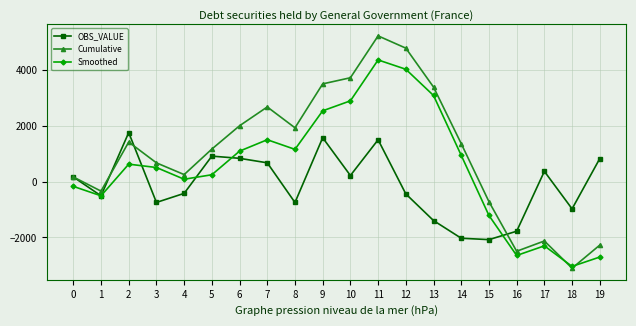

Does the chart display data point markers on the line(s)?

Yes